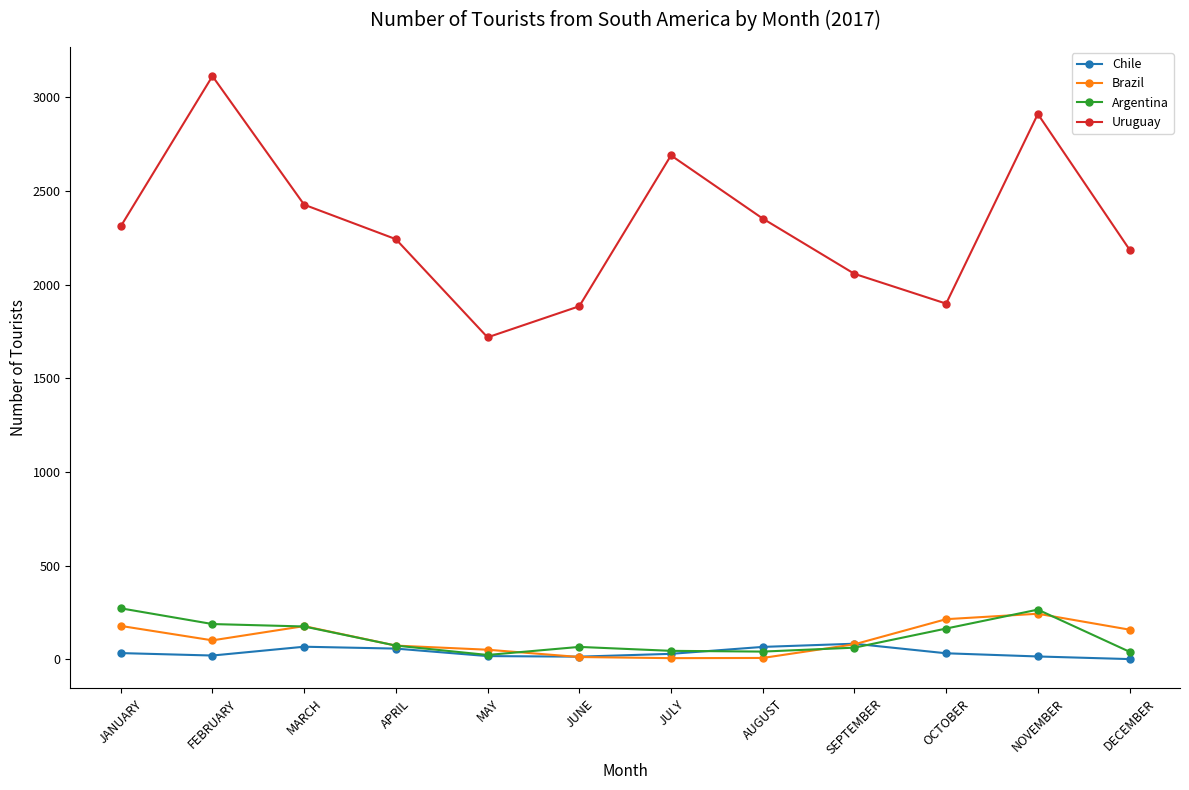

True or false: Uruguay and Chile intersect in this chart.

False